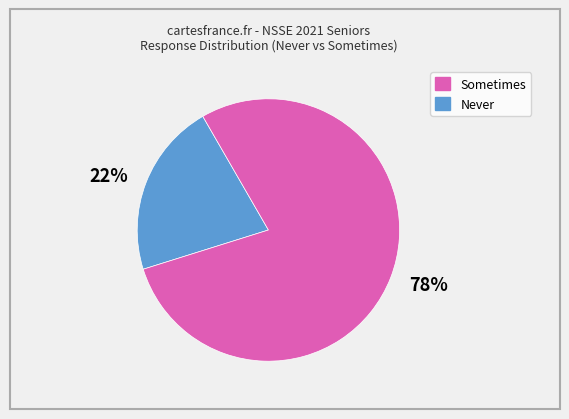

Rank the categories by value from highest to lowest.

78%, 22%